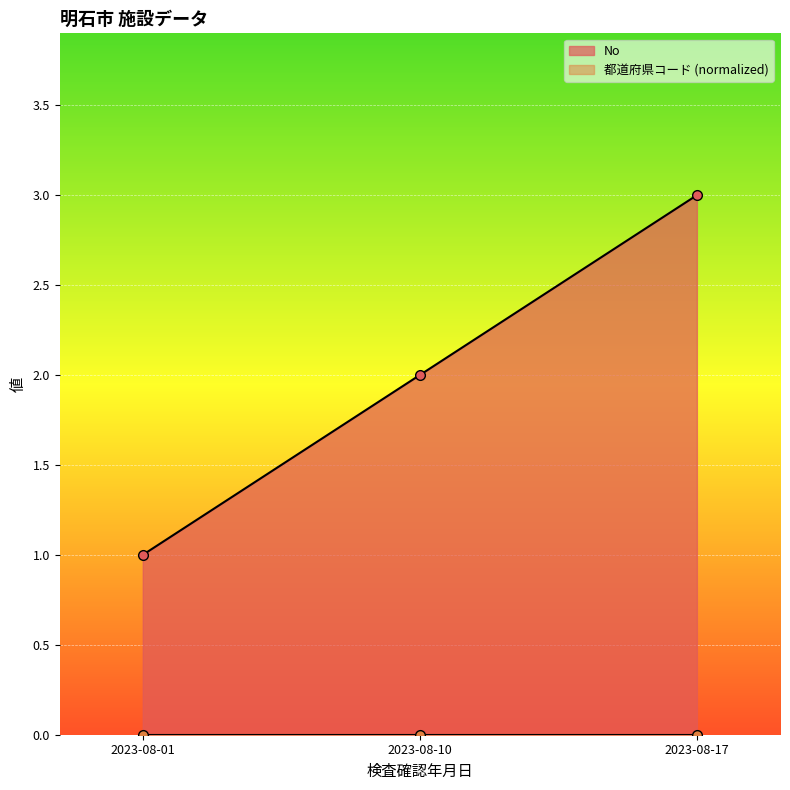

Approximately how many times larger is the value at 2023-08-10 compared to 2023-08-17?

0.7